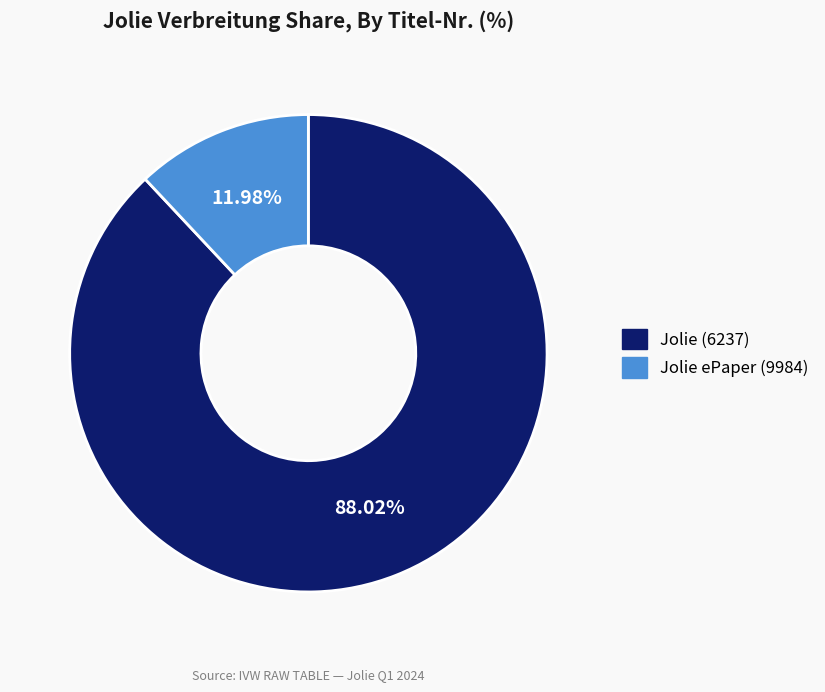

To the nearest percent, what is the average slice percentage?

50%